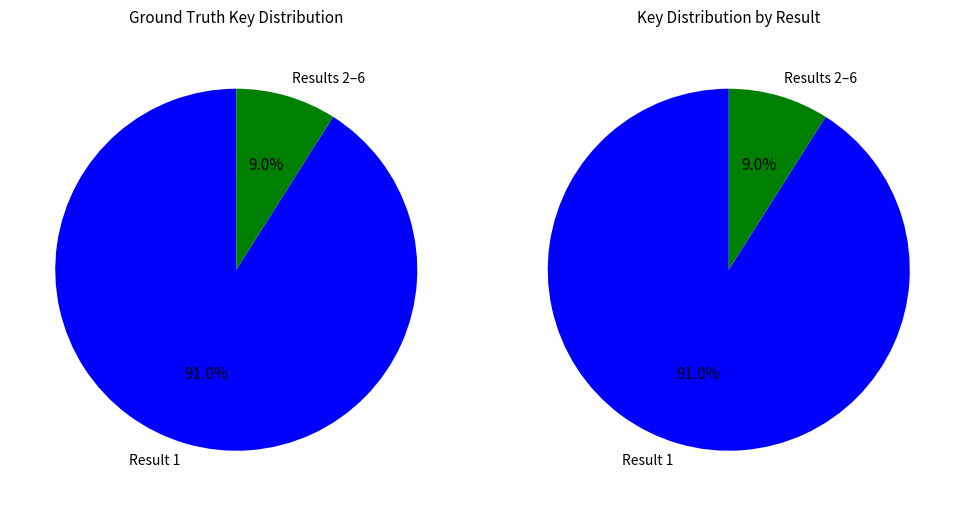

Combined, do Result 4 and Result 2 account for over 50%?

No